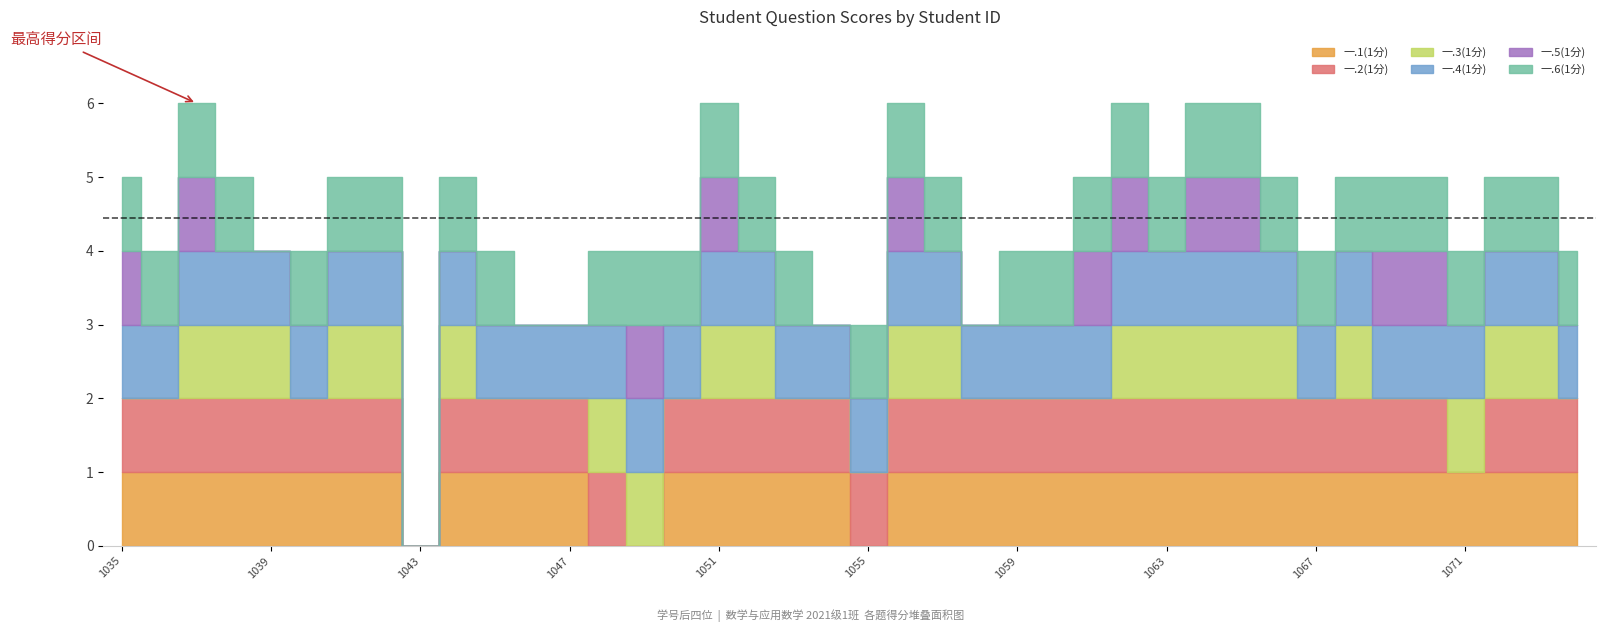

The 一.1(1分) series shows 1 at 2021061042. True or false?

False